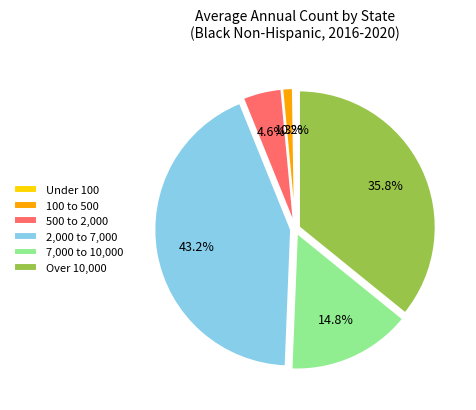

Which category has the biggest portion of the pie?

2,000 to 7,000